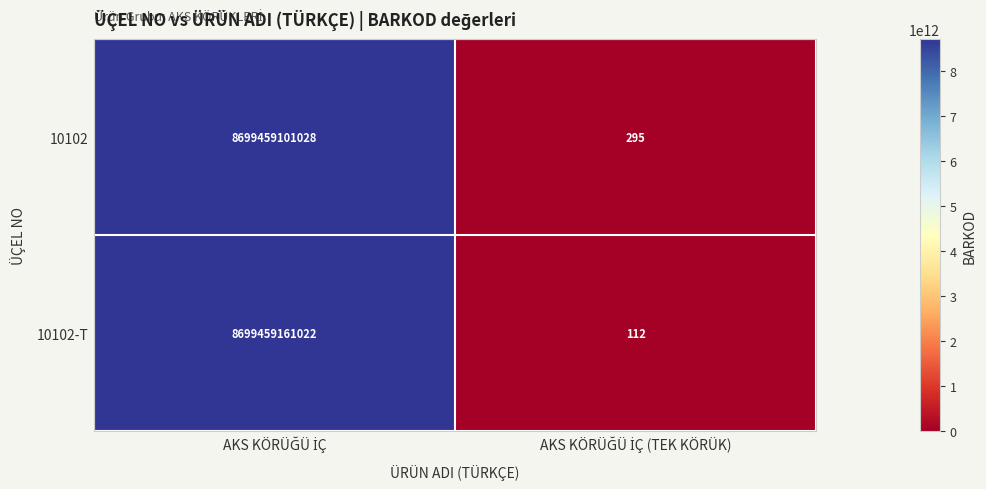

Which series has the largest range (max minus min)?

10102-T